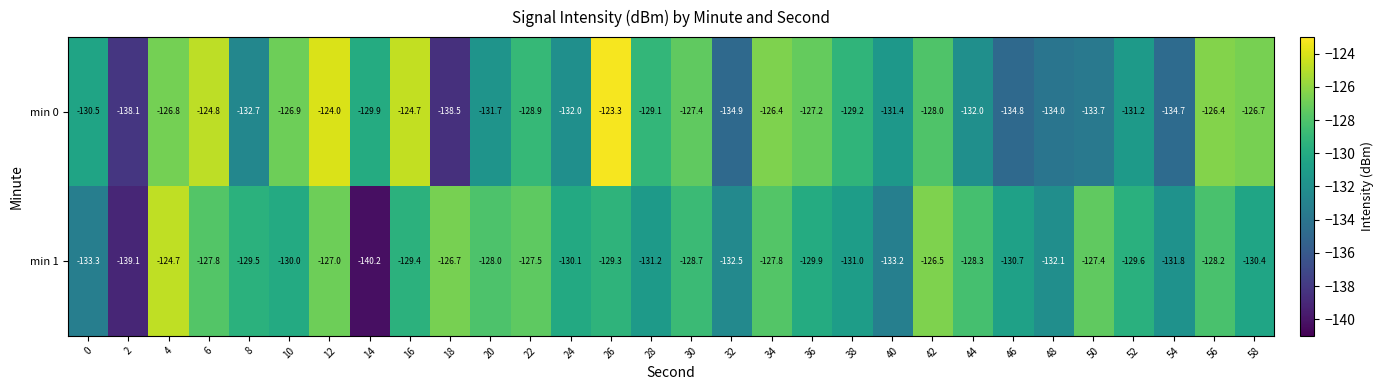

At which category is the sum across all series the highest?

12